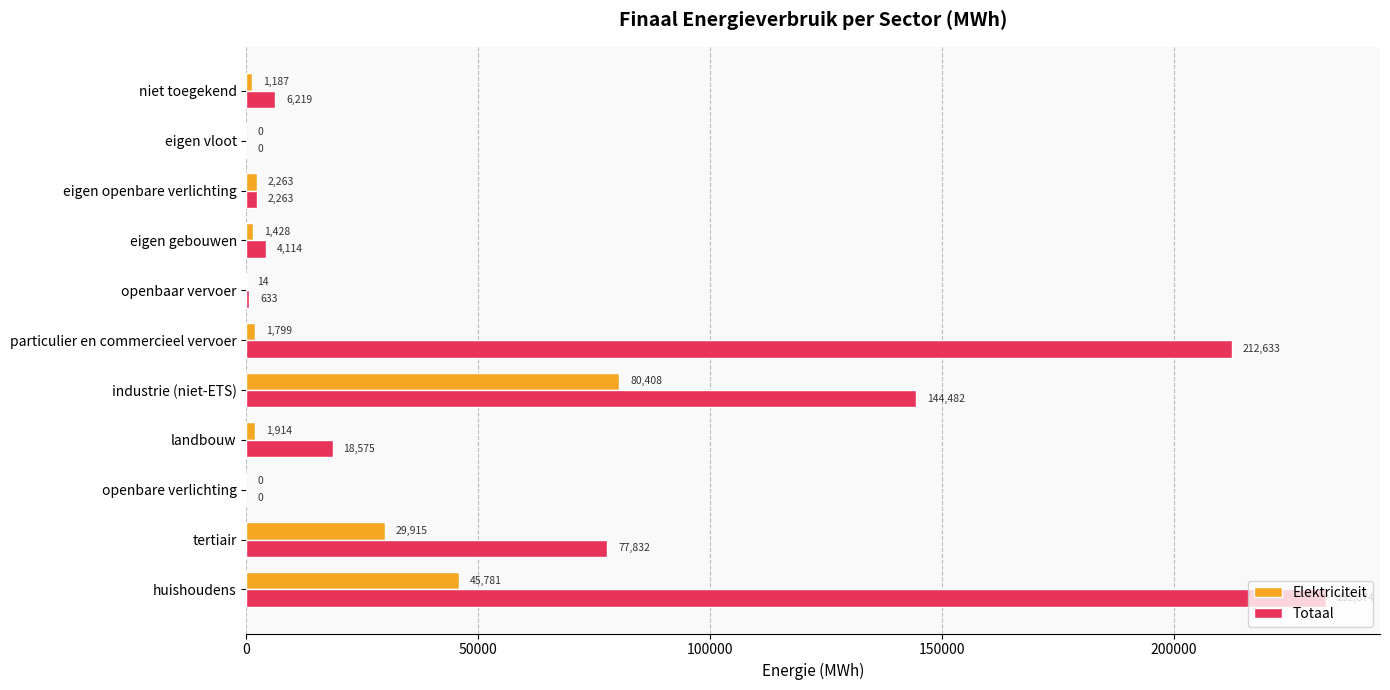

At which label does Totaal reach its peak?

huishoudens